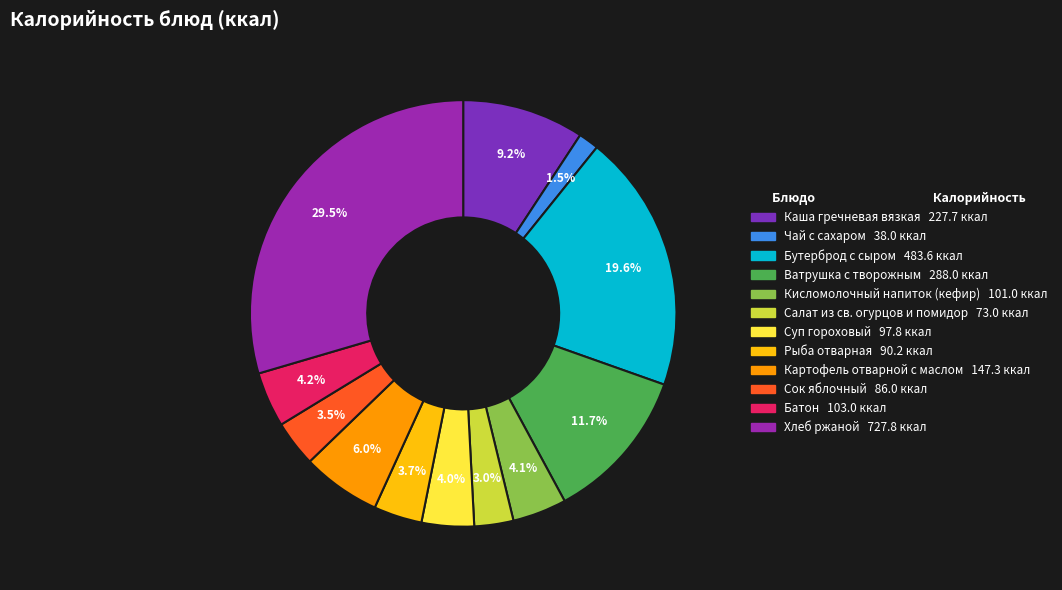

Combined, do Суп гороховый and Хлеб ржаной account for over 50%?

No